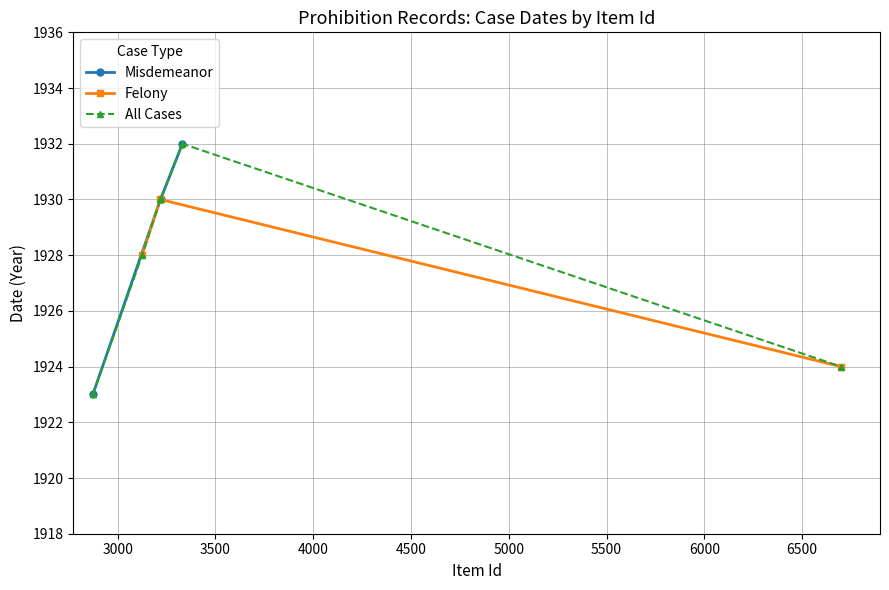

What is the minimum value for Misdemeanor?

1923